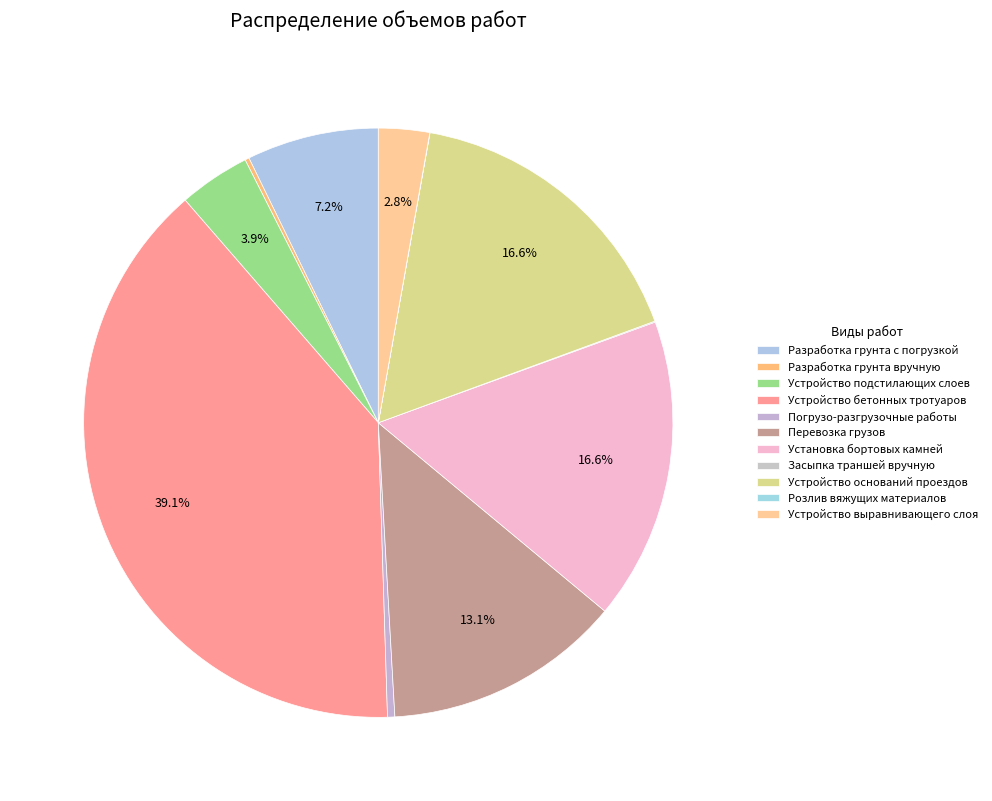

What is the largest slice in the pie chart?

Устройство бетонных тротуаров